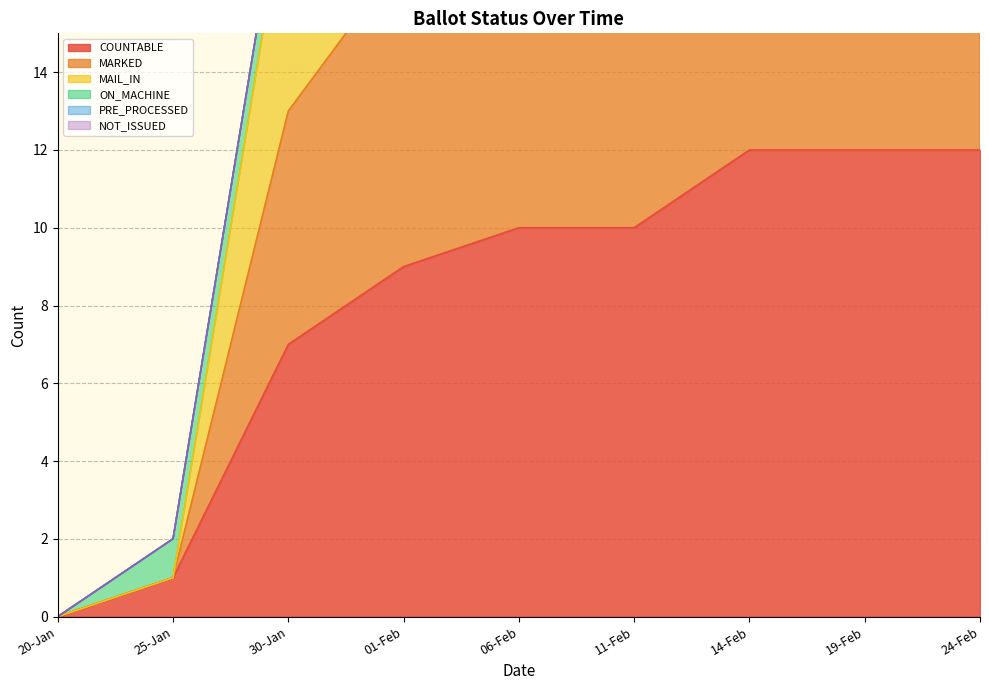

The value of COUNTABLE at 14-Feb is 12. True or false?

True